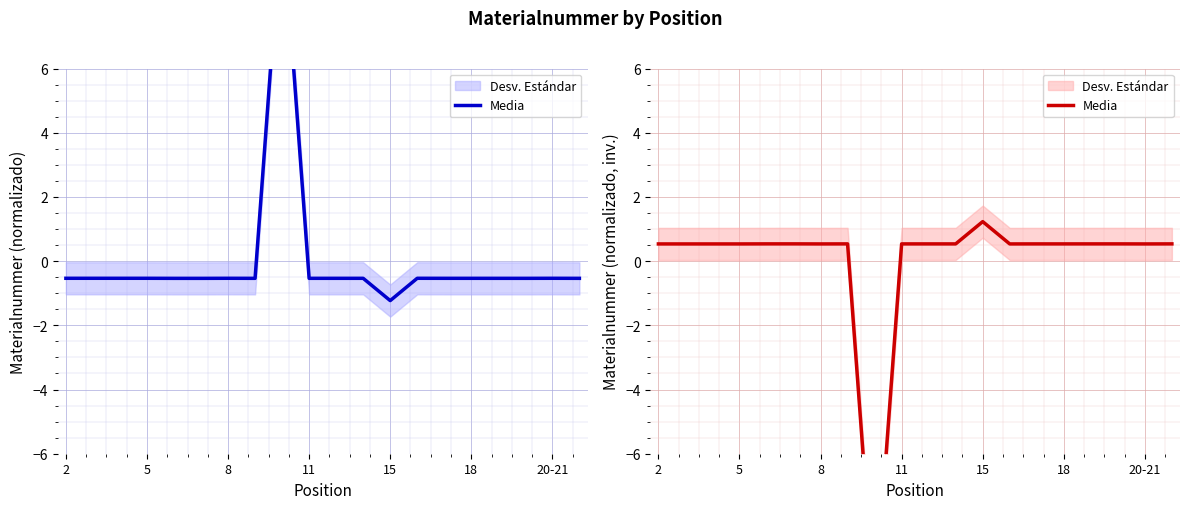

The chart shows a value of 0.2 at 14. True or false?

False